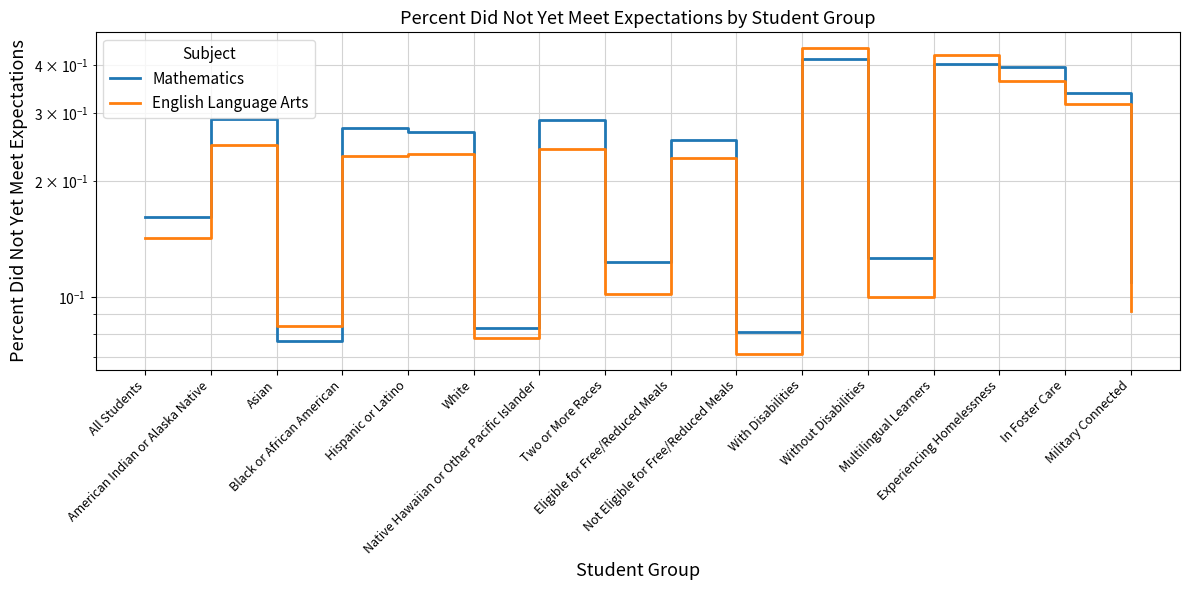

What is the difference between the second highest and minimum values in the Mathematics series?

0.3